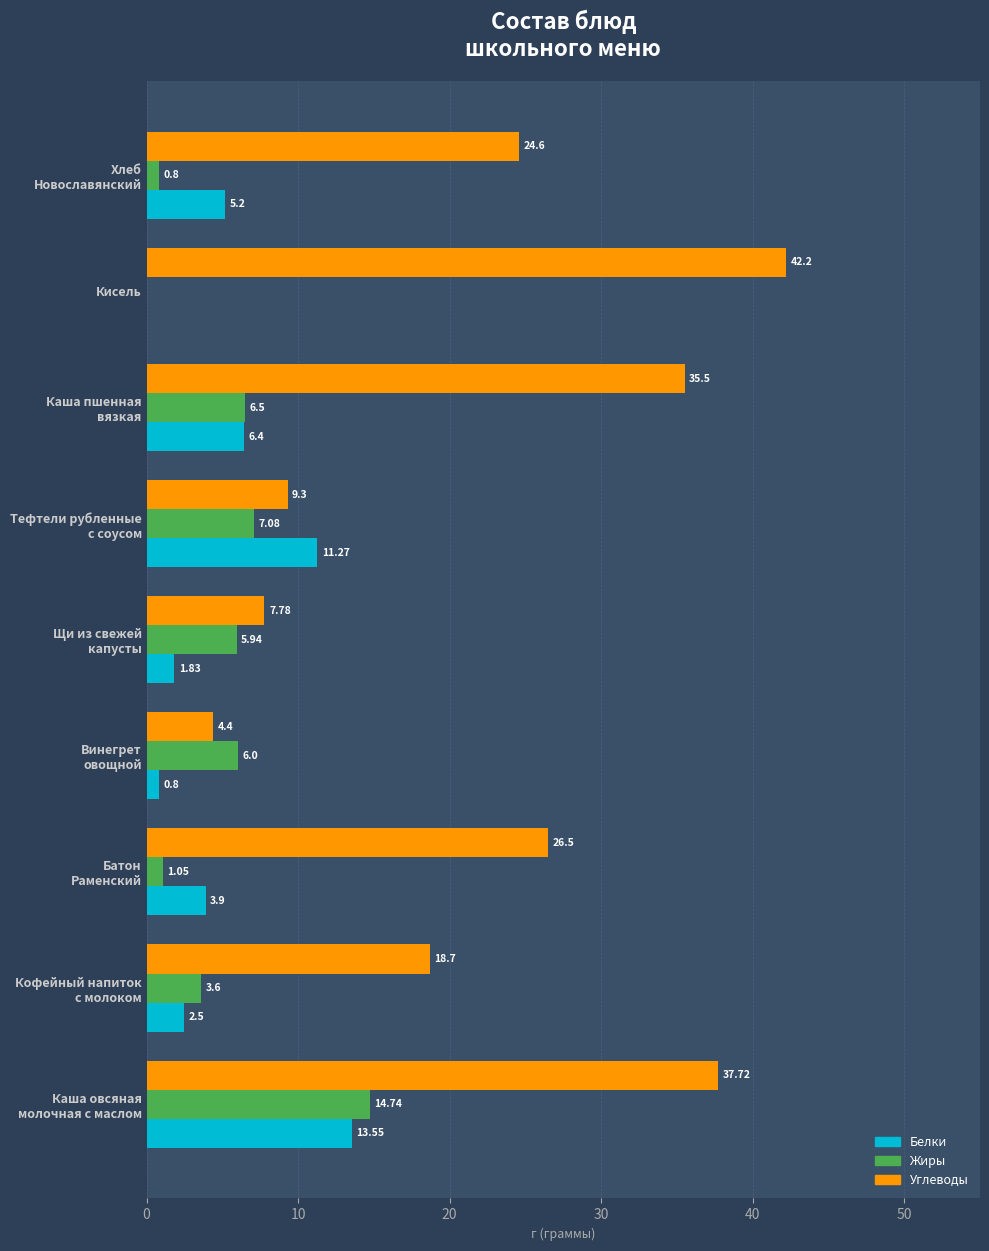

Which label corresponds to the largest value in the chart?

Кисель